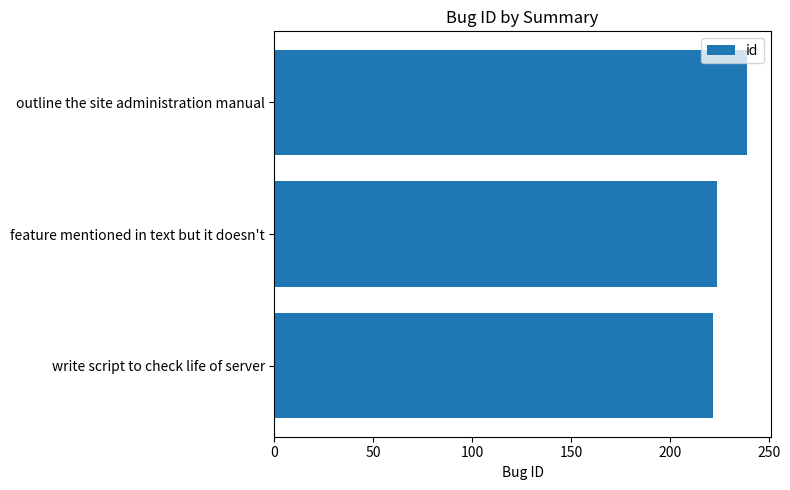

Reading bottom to top, list all the values displayed in this chart.

write script to check life of server=222	feature mentioned in text but it doesn't=224	outline the site administration manual=239